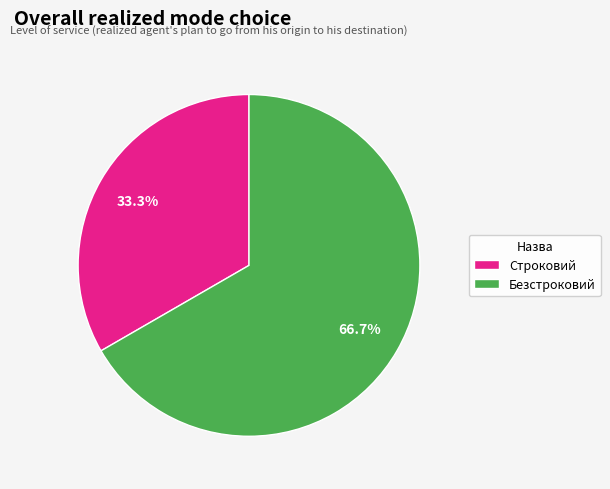

Between Строковий and Безстроковий, which is larger?

Безстроковий